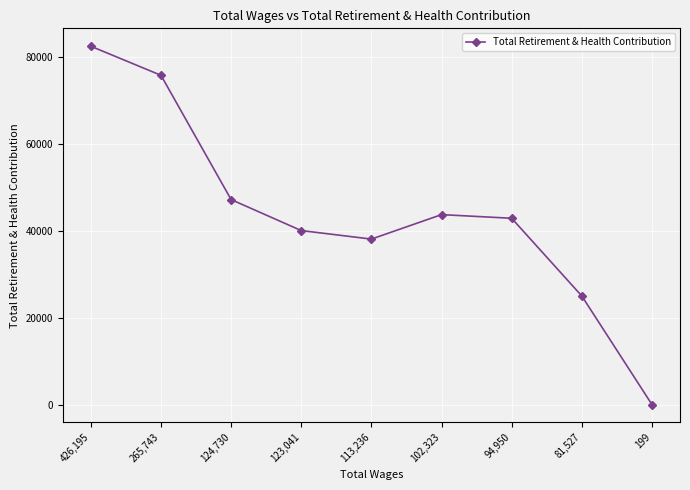

What is the value of the 9th point from the left?

30